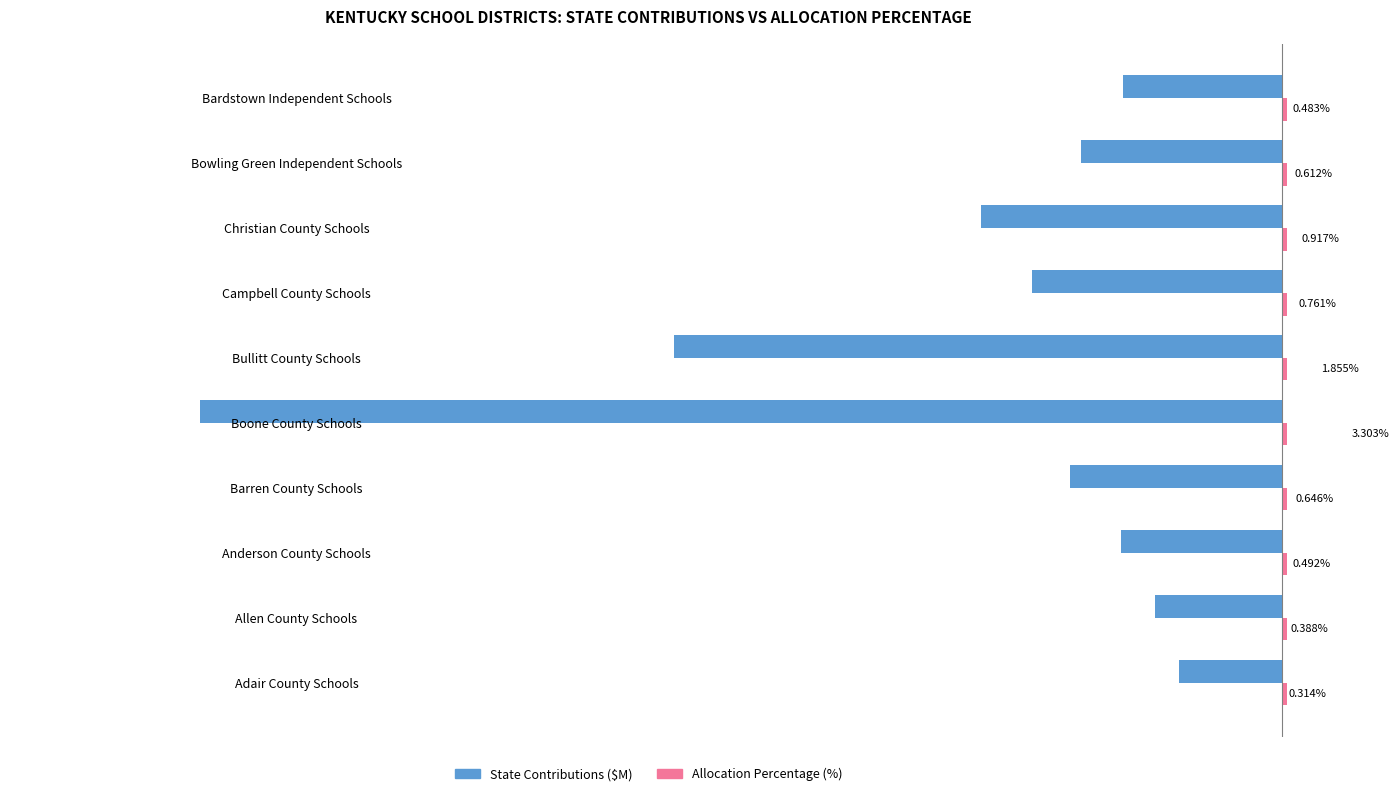

How many groups of bars are there?

10